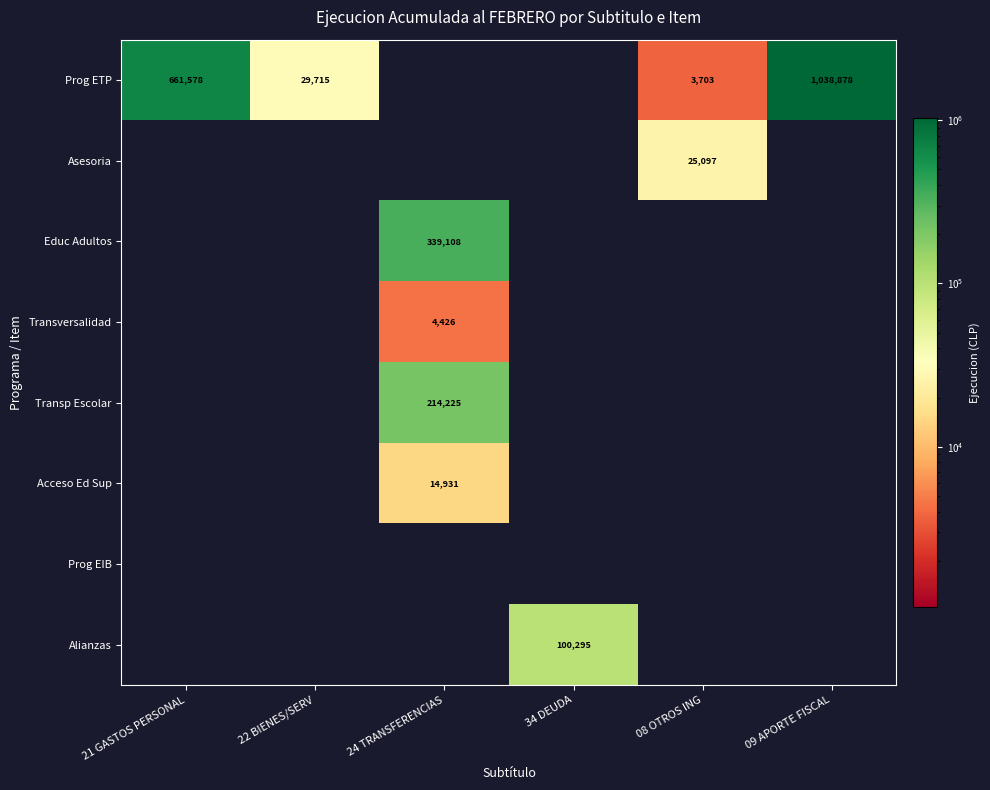

What is the sum of all Transp Escolar values?

214225